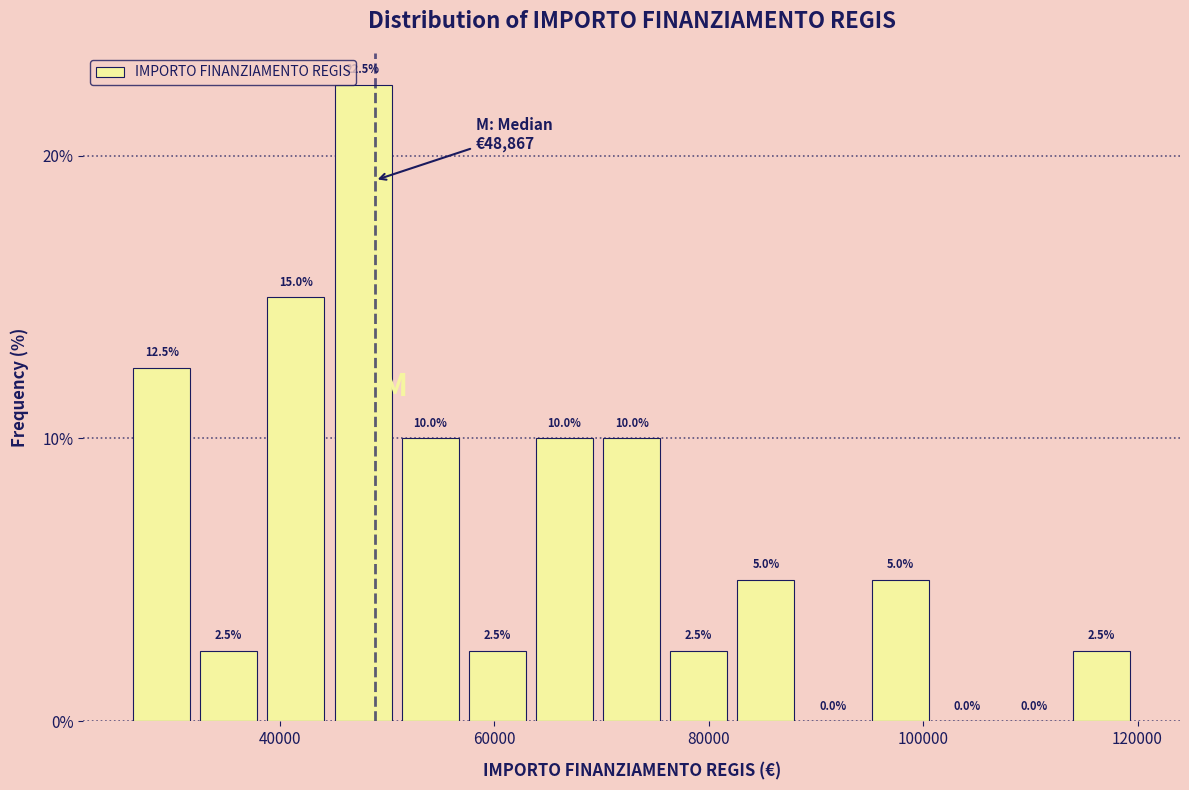

Read against the x-axis, roughly where is the centre of the tallest bar?

48000